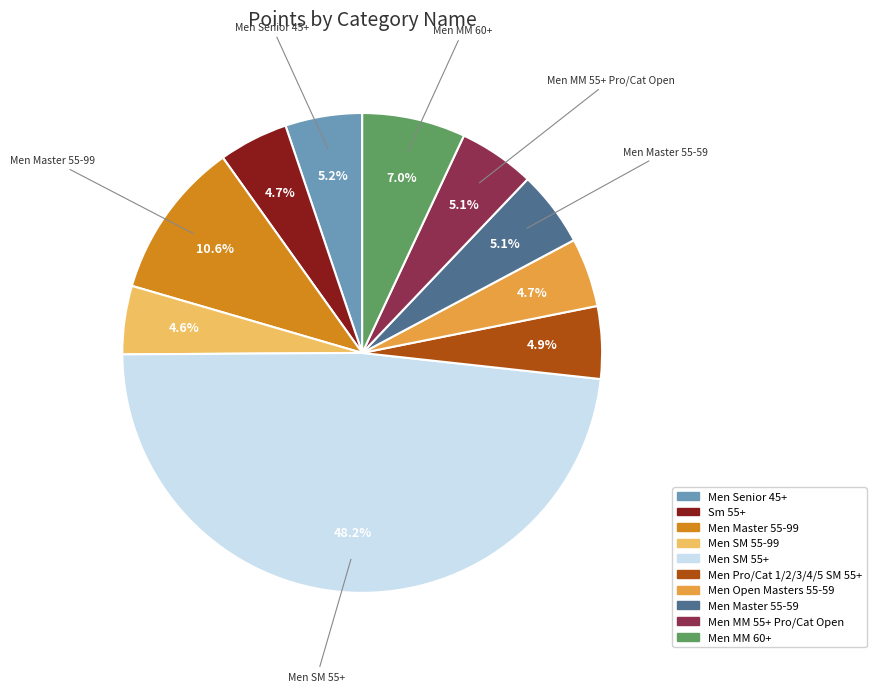

Which category has the biggest portion of the pie?

Men SM 55+